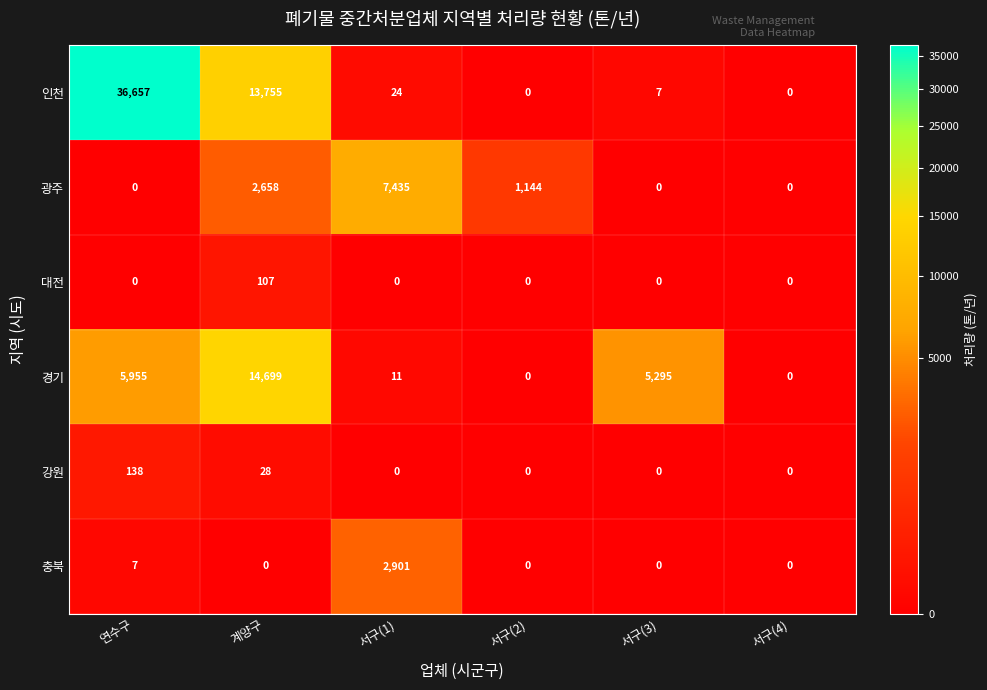

What is the maximum value shown in the chart?

36657